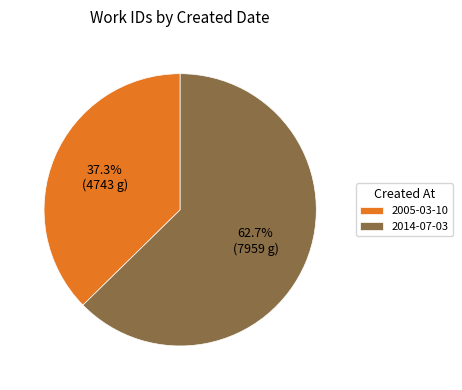

Does 2005-03-10 account for over 50% of the chart?

No